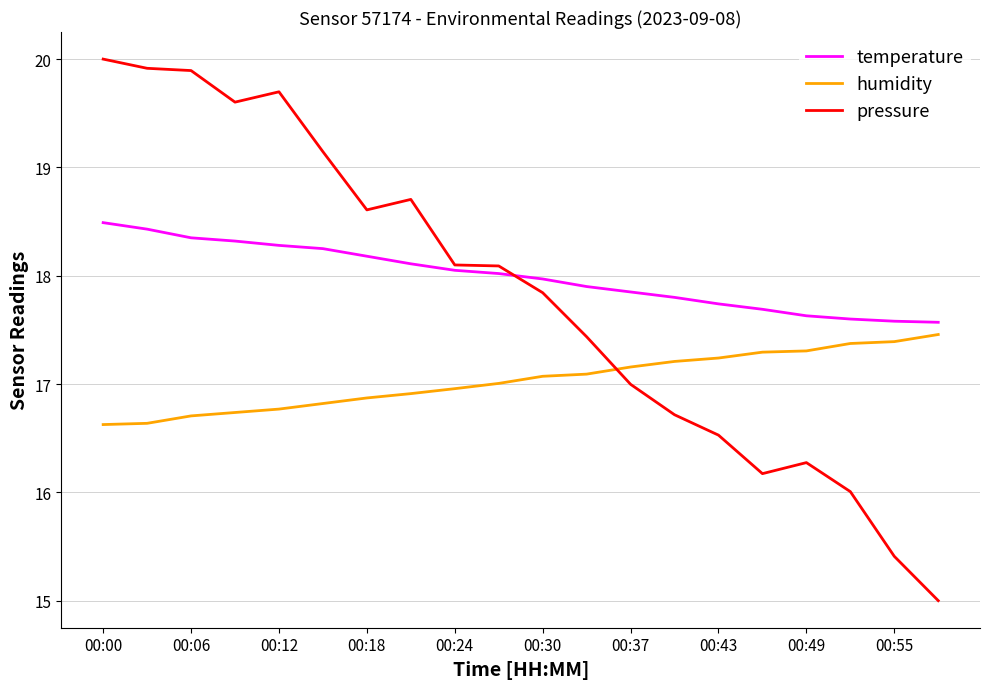

What is the difference between the maximum and minimum values in the pressure series?

5.0